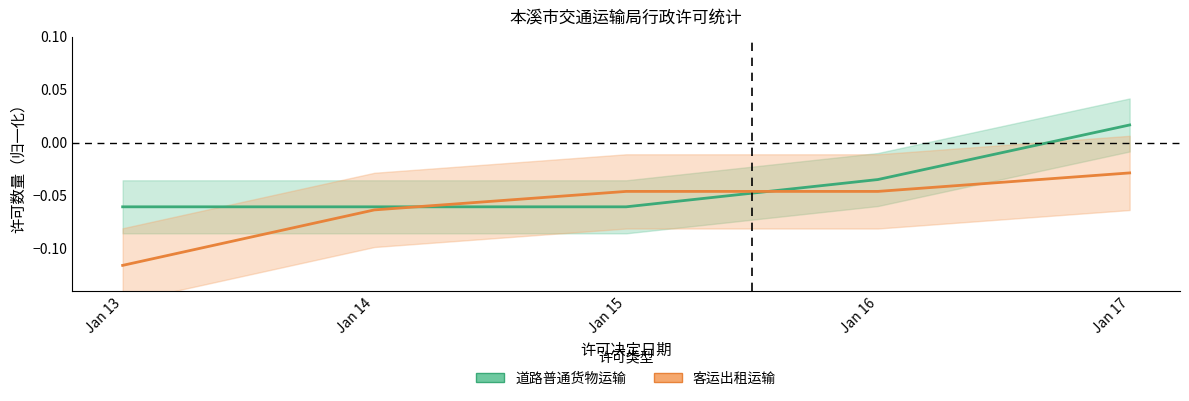

List the series in order of their peak value, highest first.

道路普通货物运输, 客运出租运输